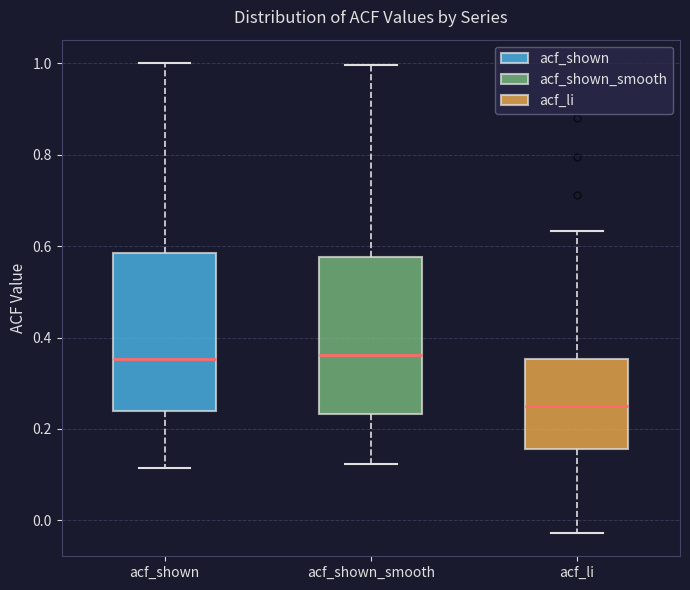

Reading left to right, read every box against the y-axis: the position of its median line, the range the box covers, and the ends of its whiskers. The values are not printed on the chart, so give them approximately, as read against the axis.

acf_shown: median 0.36, box 0.24 to 0.58, whiskers 0.12 to 1.00
acf_shown_smooth: median 0.36, box 0.24 to 0.58, whiskers 0.12 to 1.00
acf_li: median 0.26, box 0.16 to 0.36, whiskers -0.02 to 0.64